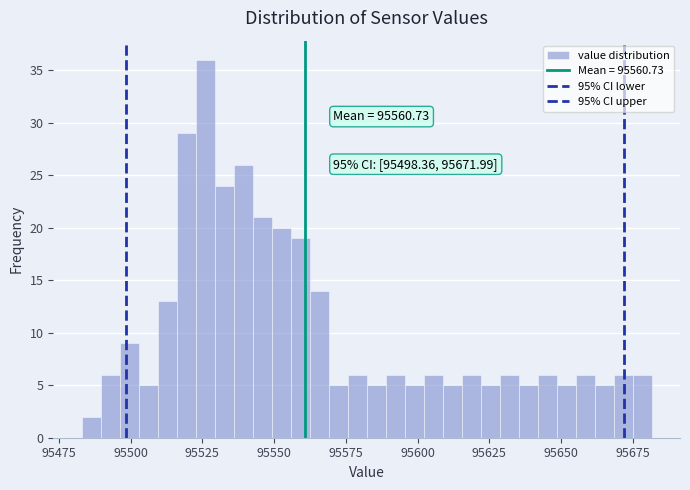

Around what value on the x-axis is the tallest bar? Give the approximate position of its centre, as read against the axis.

95525